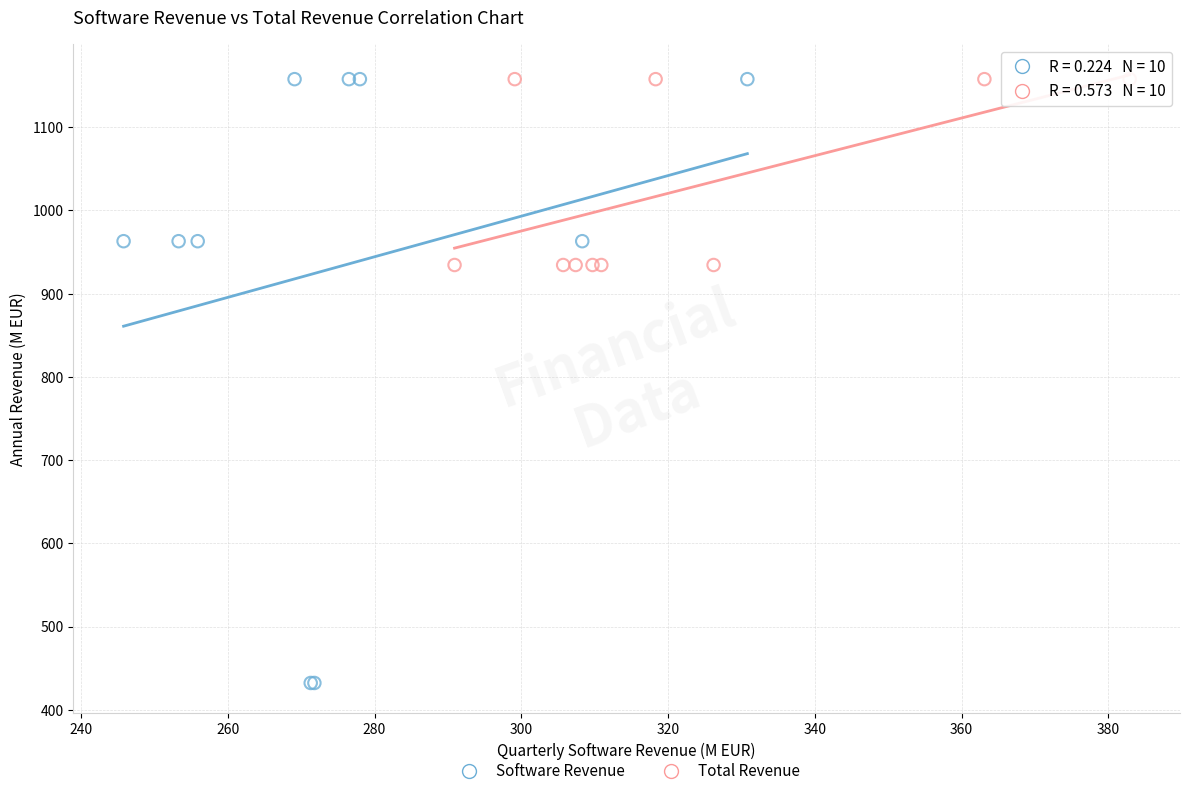

Which series contains the lowest Y value?

Software Revenue